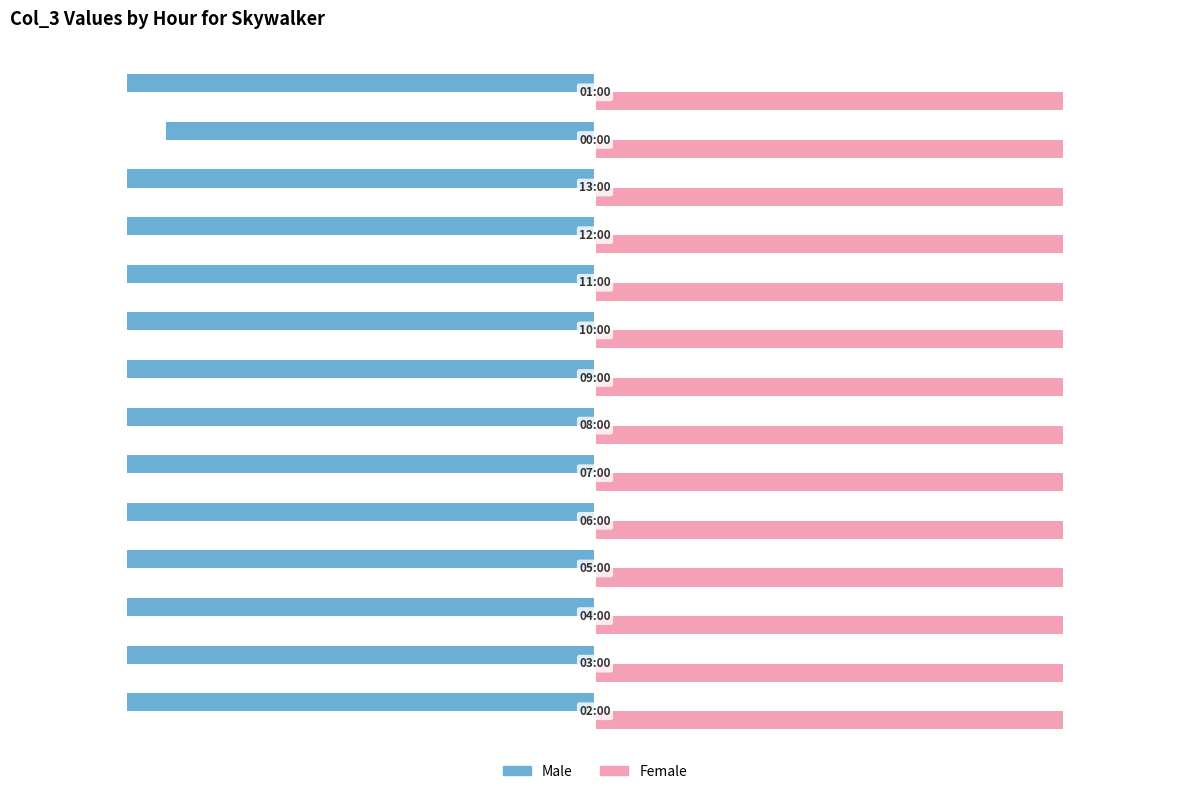

What is the maximum value for Male?

-11